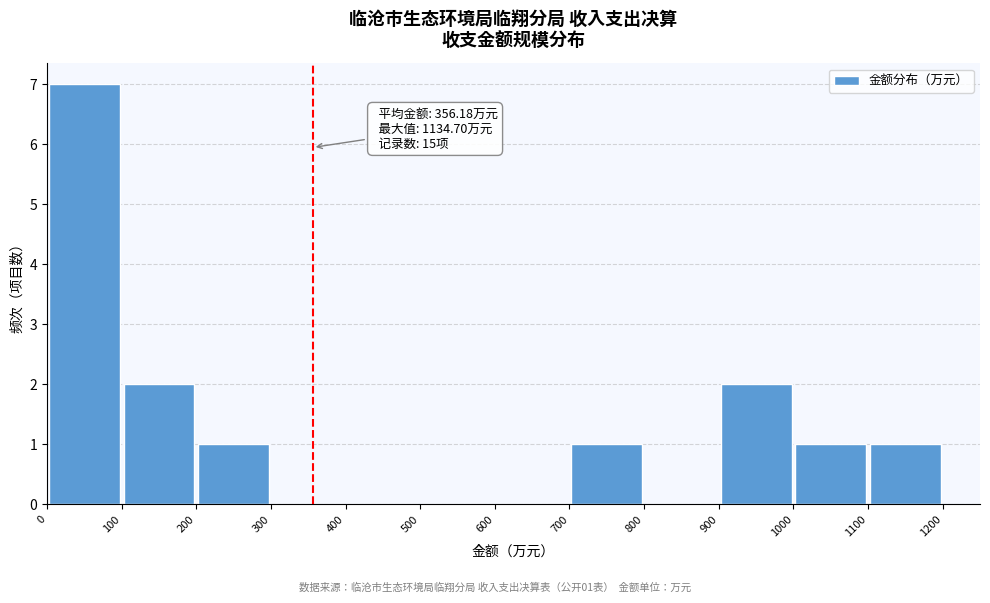

Which range on the x-axis has the tallest bar?

0 to 100